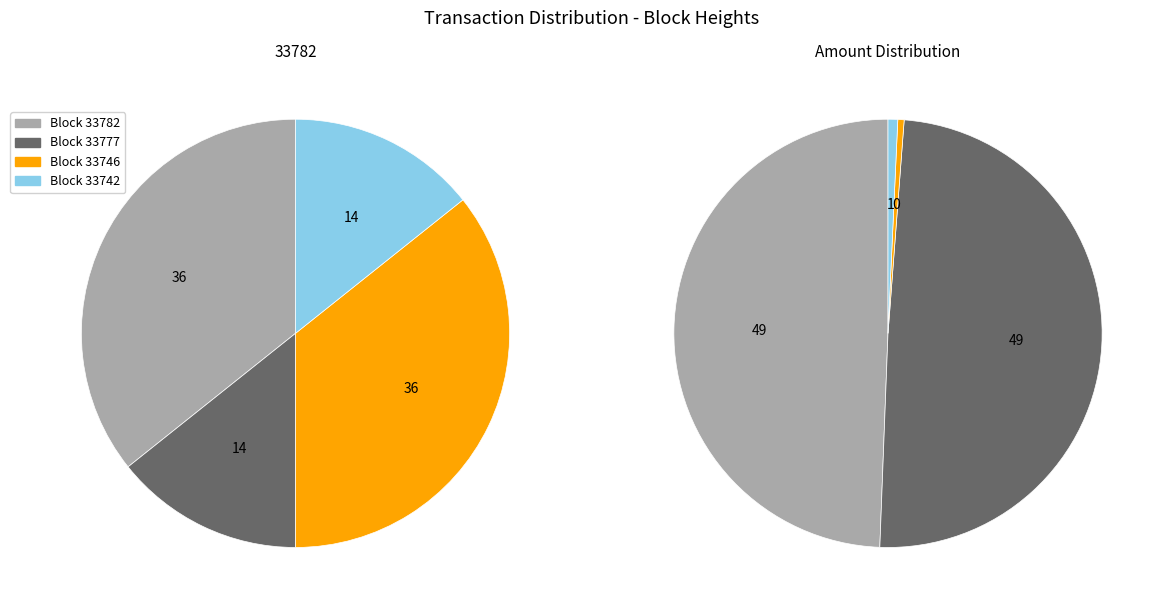

Does any single category account for the majority?

No